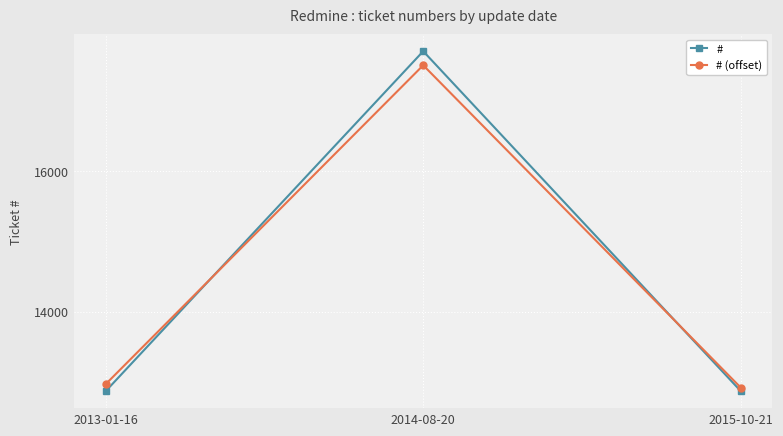

What is the average value of the # (offset) series?

14467